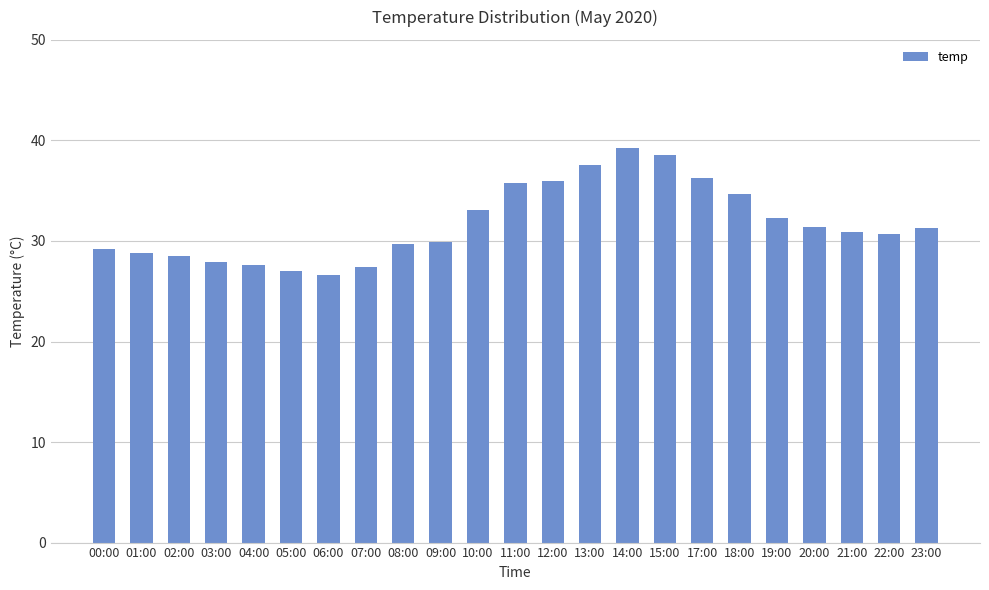

What is the difference between the second highest and second lowest values?

11.6